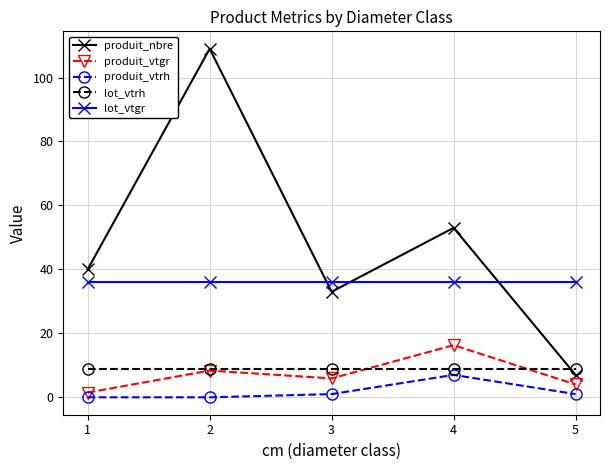

At 3, list the series in order from smallest to largest.

produit_vtrh, produit_vtgr, lot_vtrh, produit_nbre, lot_vtgr